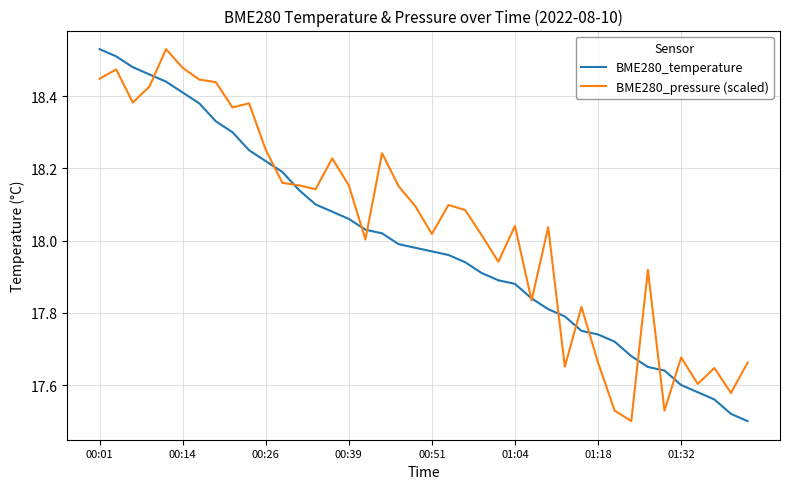

Which series has the largest total across all categories?

BME280_pressure (scaled)